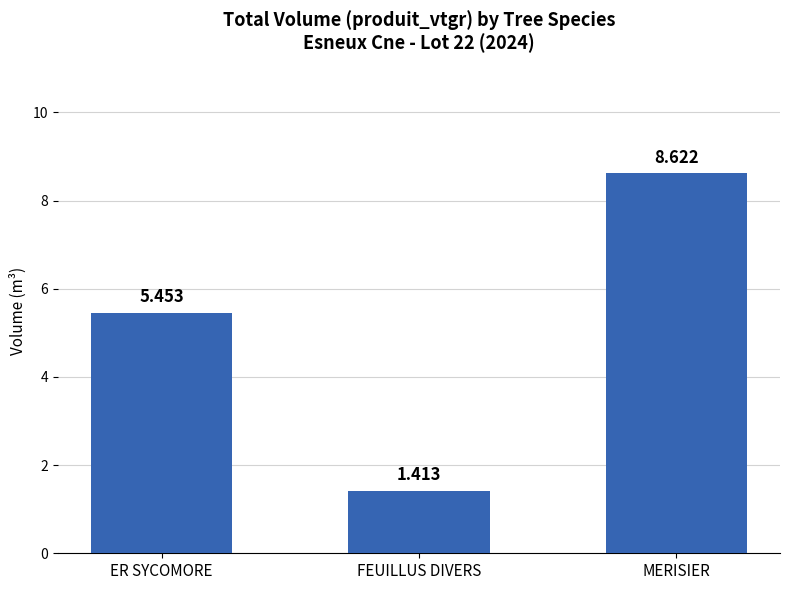

At which category does the chart reach its peak across all series?

MERISIER